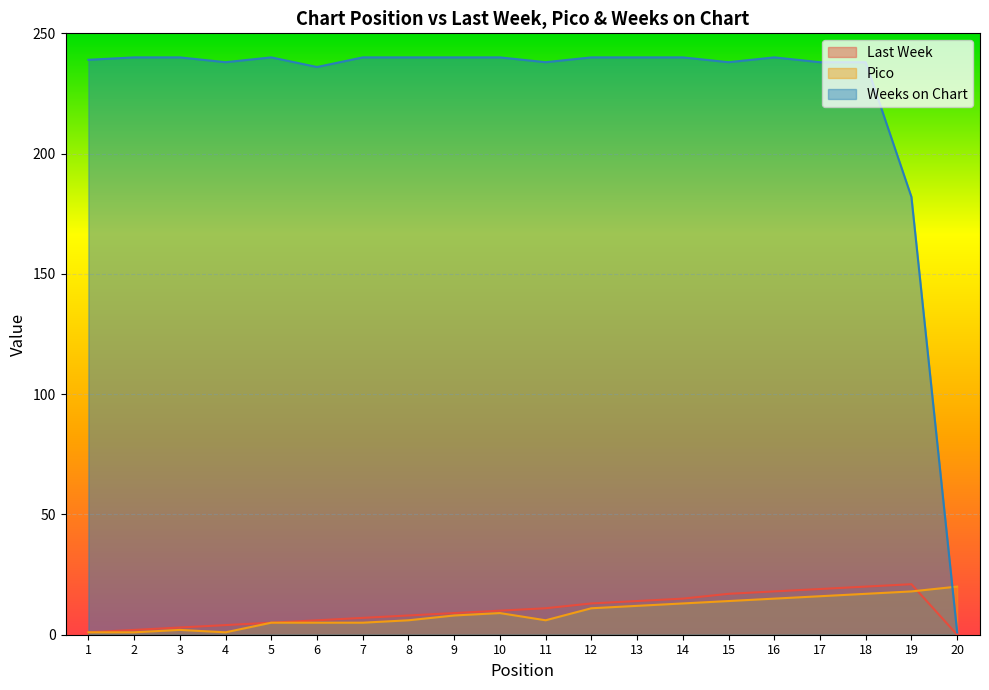

What is the value of the Weeks on Chart point at the 7th from the left?

240